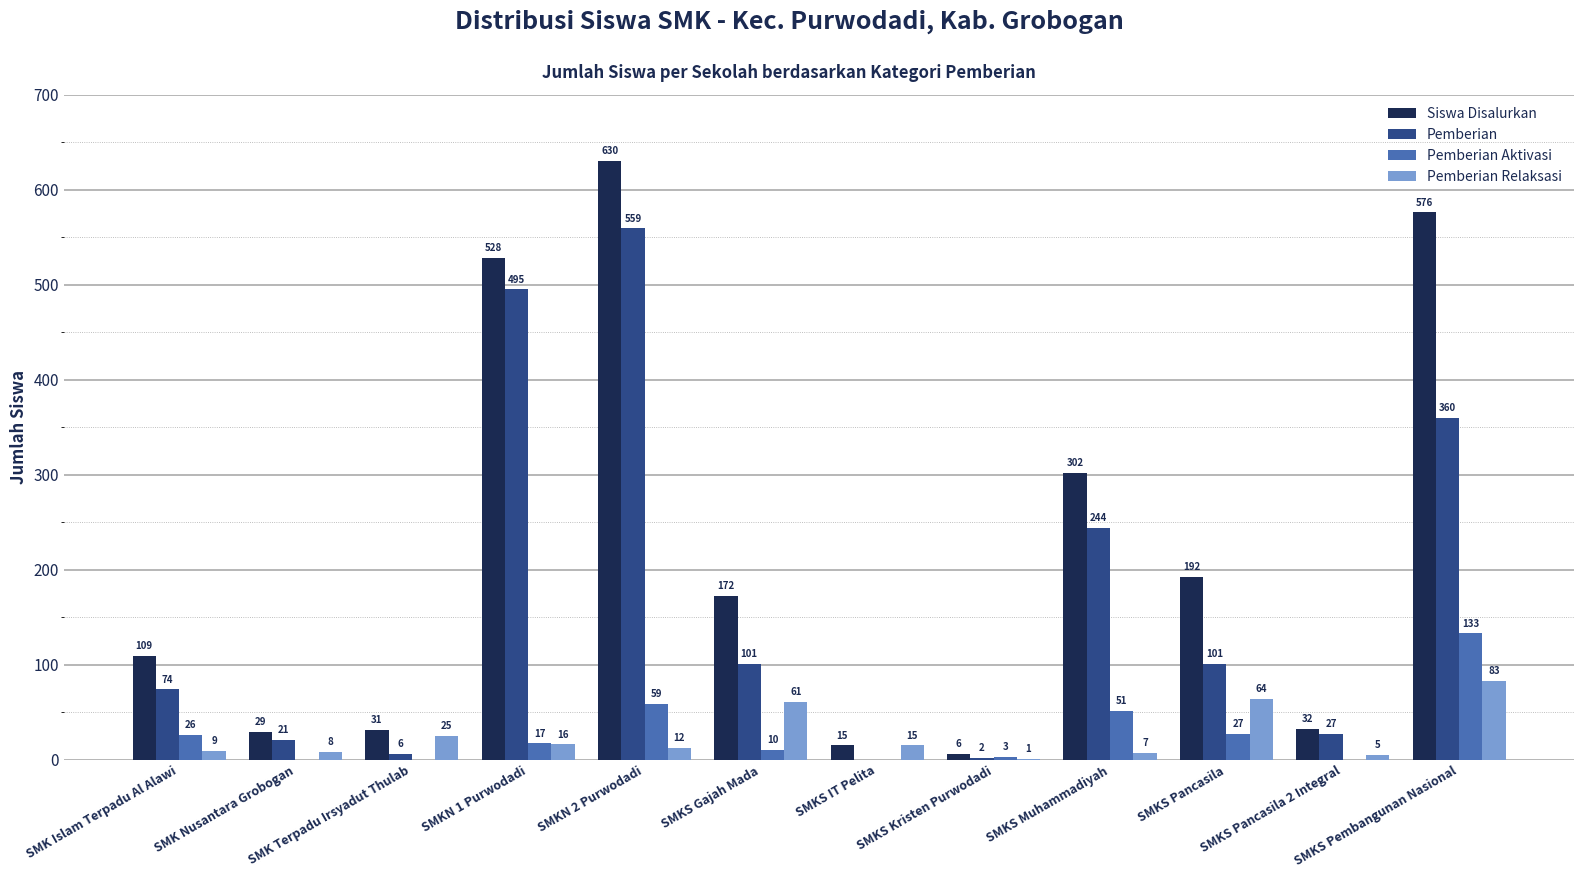

Where does the Pemberian Aktivasi series first go above 17?

SMK Islam Terpadu Al Alawi